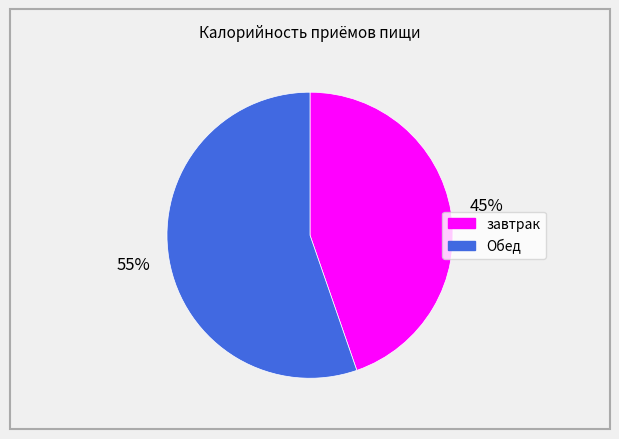

True or false: завтрак accounts for 45% of the total.

True